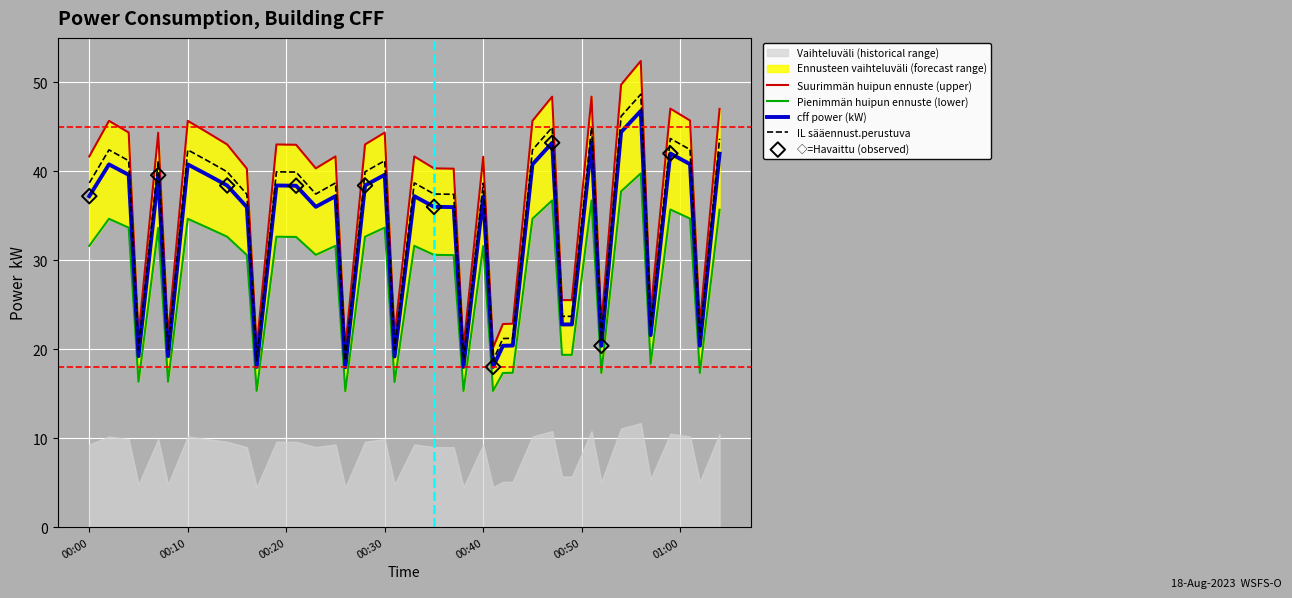

What is the ratio of the value at 2023-08-18T00:19:00 to the value at 2023-08-18T00:42:00?

1.9